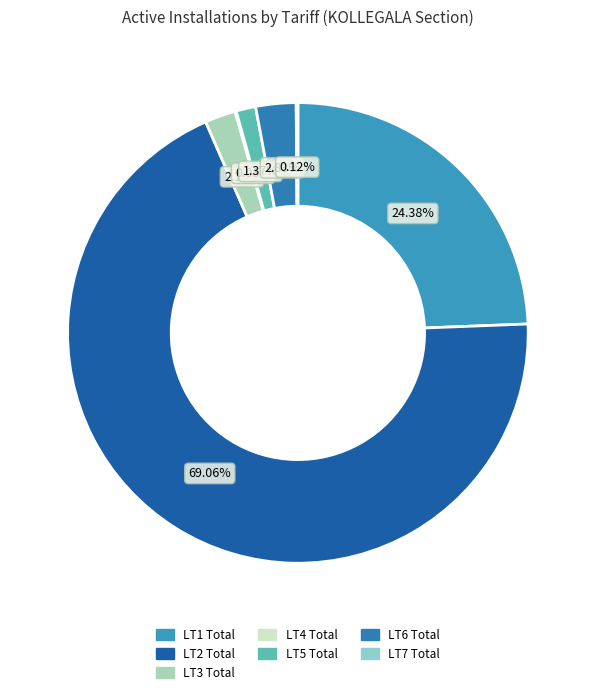

To the nearest percent, what portion does LT1 Total represent?

24%